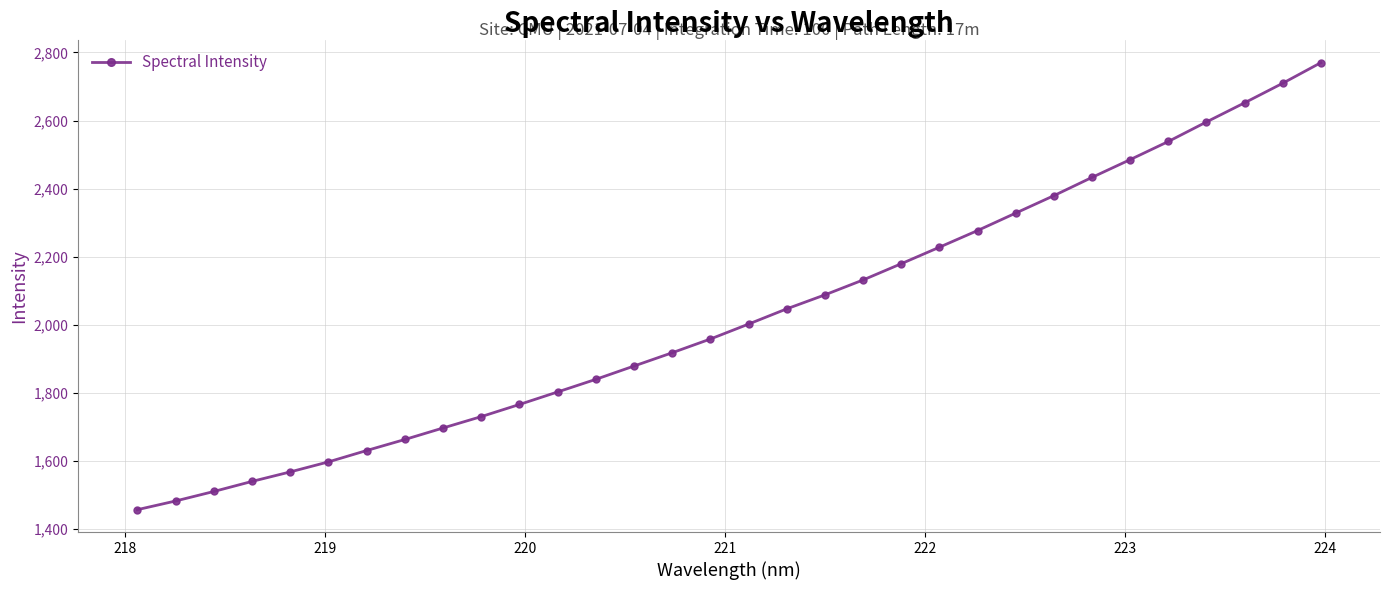

What is the sum of all values?

64878.6